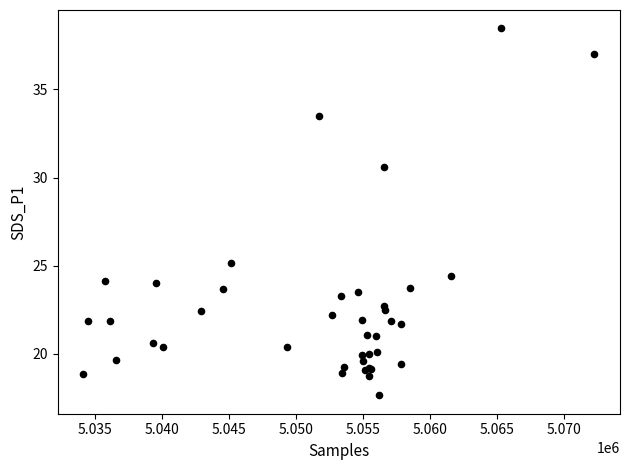

What Y value in the scatter plot is closest to 28?

30.6